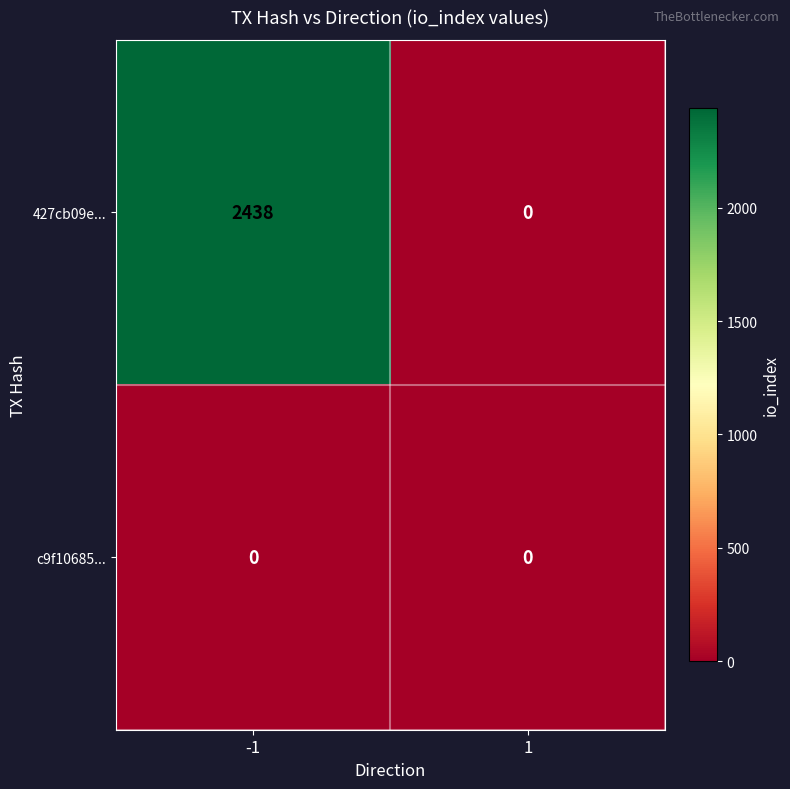

Reading right to left, list all the values displayed in this chart.

427cb09e...: 0	2438
c9f10685...: 0	0